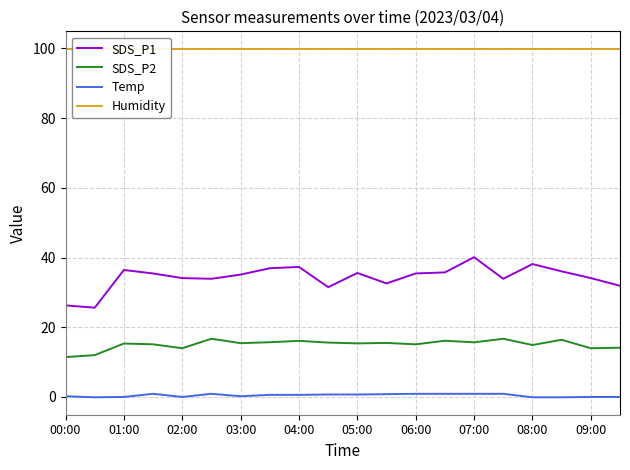

Where does the Temp series first go above 0?

00:00